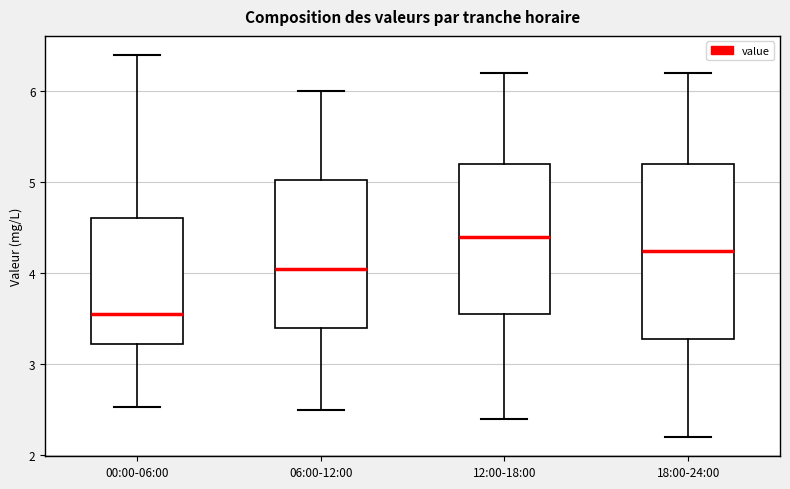

Where does the median line of the box for 06:00-12:00 sit on the y-axis? The values are not printed on the chart, so give them approximately, as read against the axis.

4.1